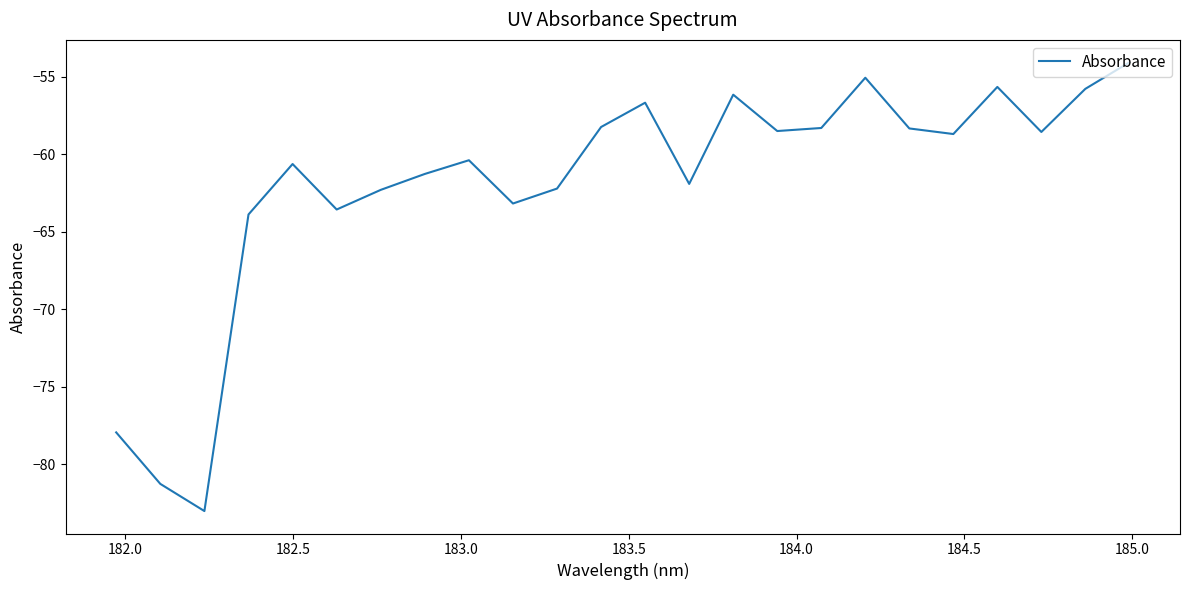

What is the greatest value displayed?

-54.1